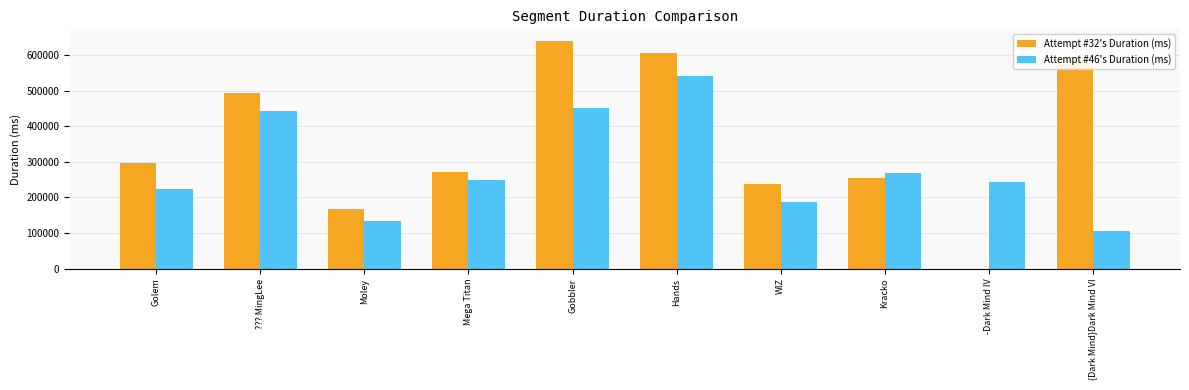

What is the total value across all series at -Dark Mind IV?

243208